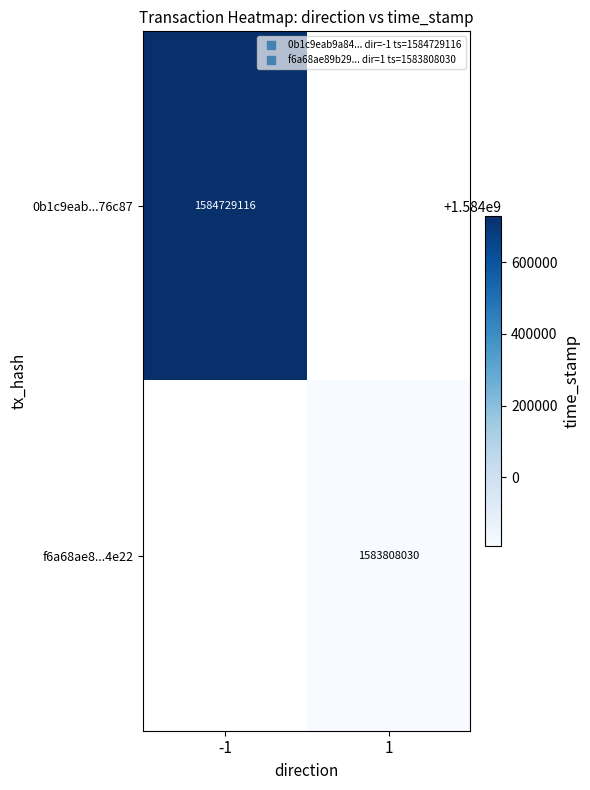

How many series are shown in this chart?

2